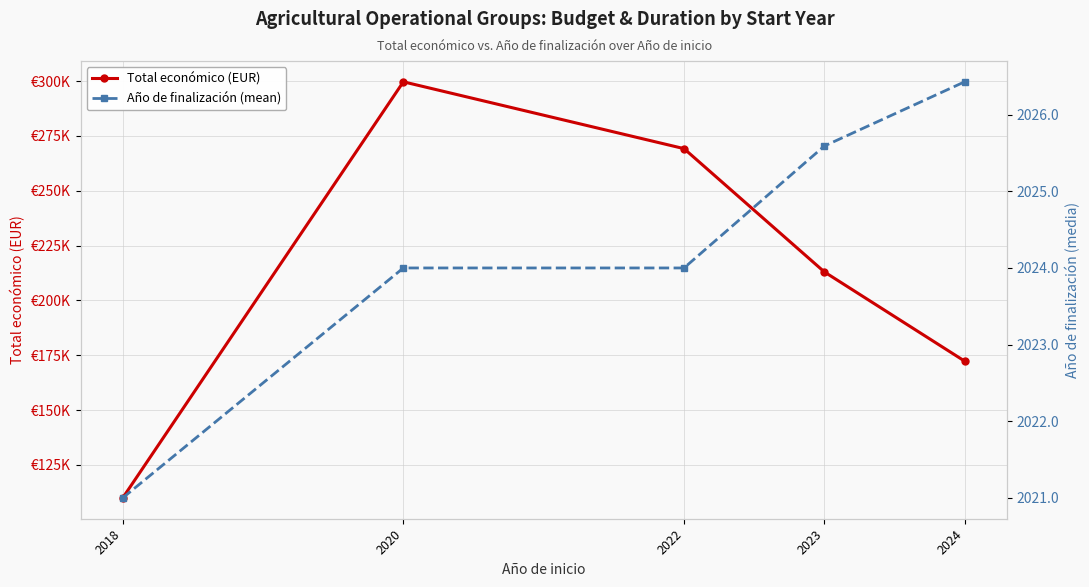

Rank the series by their average value, from lowest to highest.

Año de finalización (mean), Total económico (EUR)